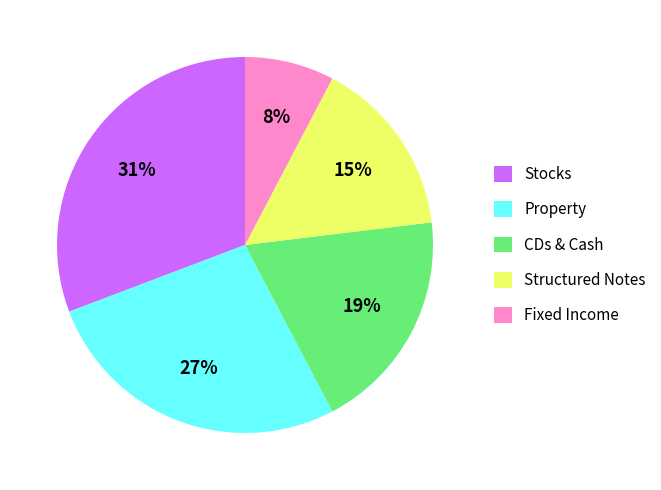

Which slice is the largest?

Stocks